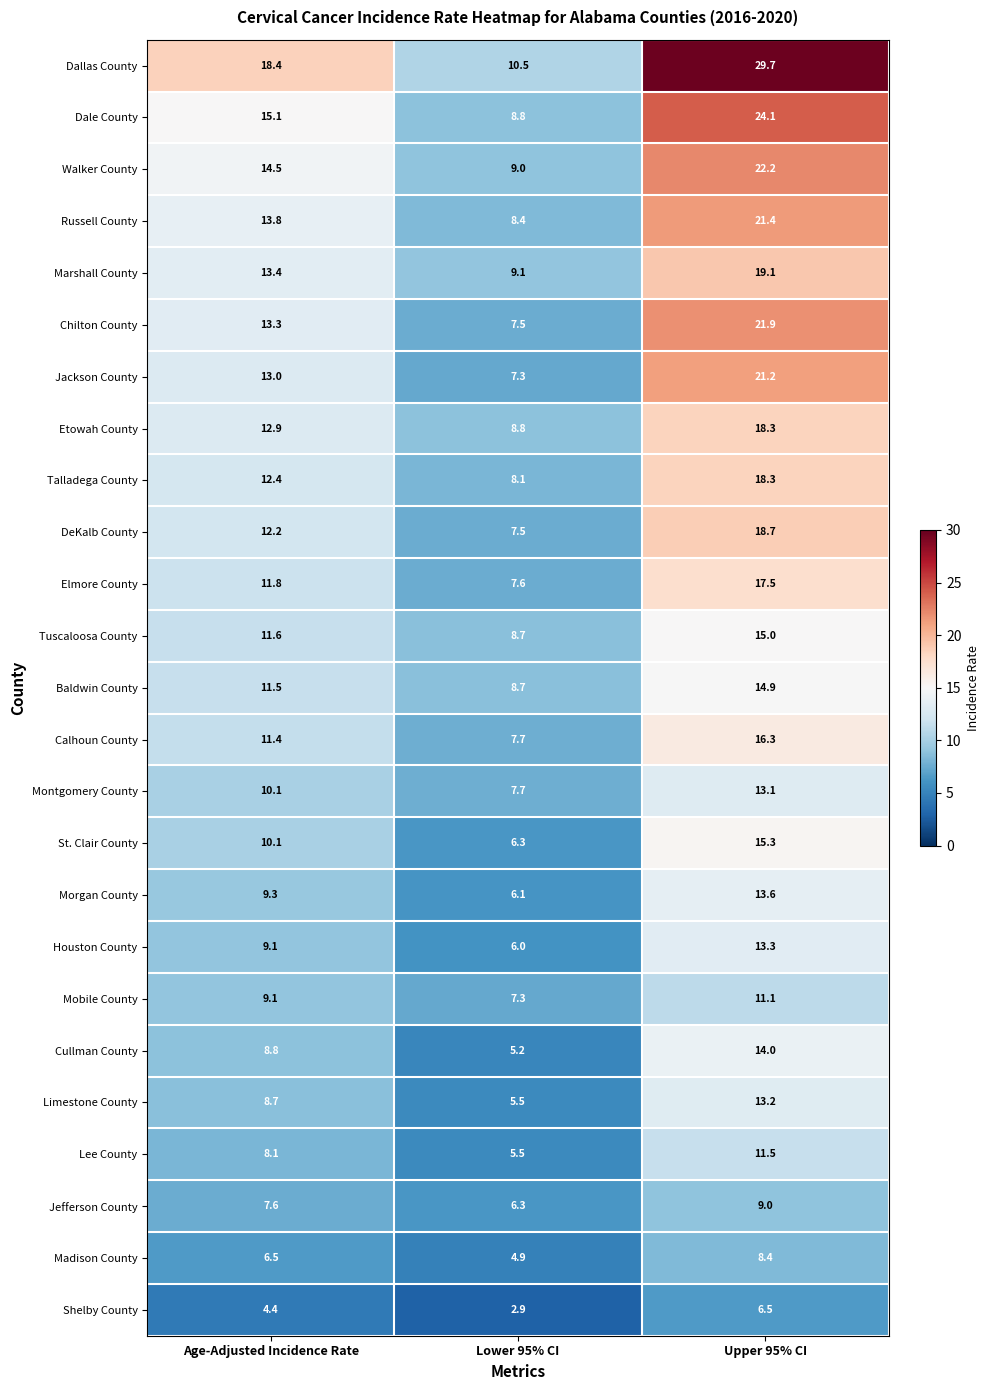

What is the difference between the maximum and minimum values in the Etowah County series?

9.5